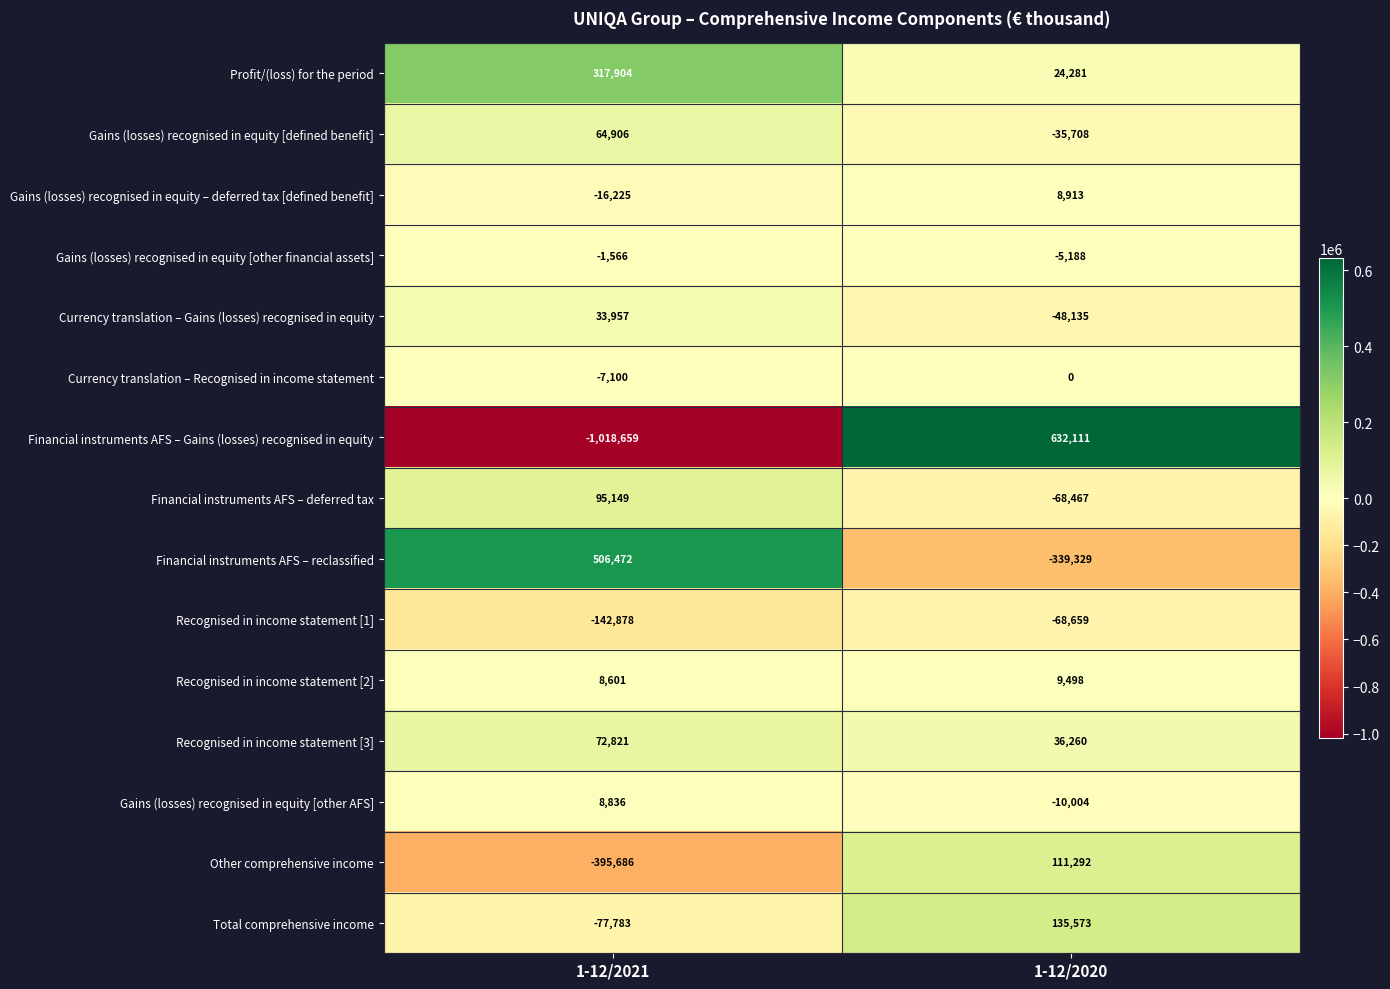

At which category is the sum across all series the highest?

1-12/2020